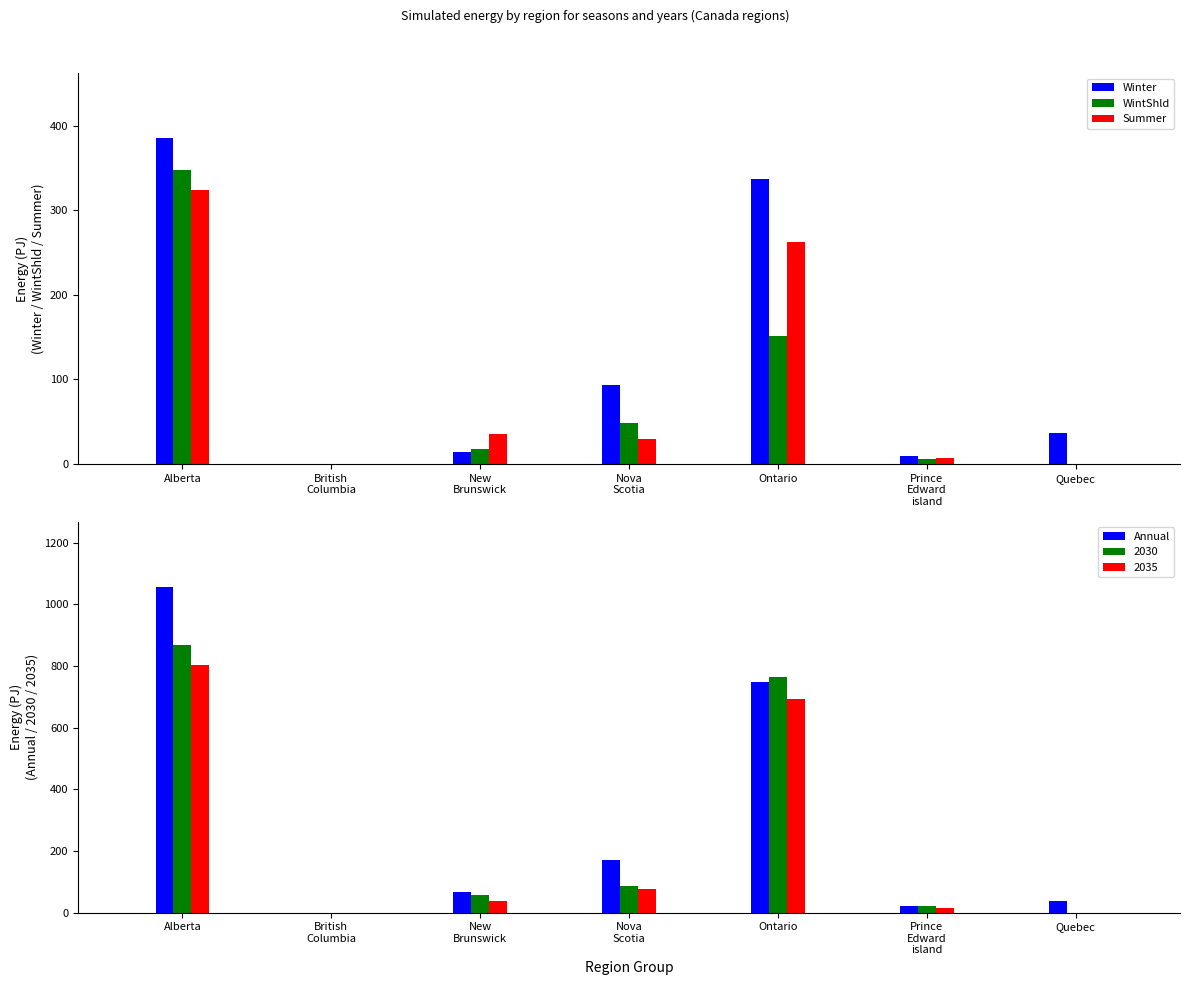

Which series has the largest range (max minus min)?

Annual